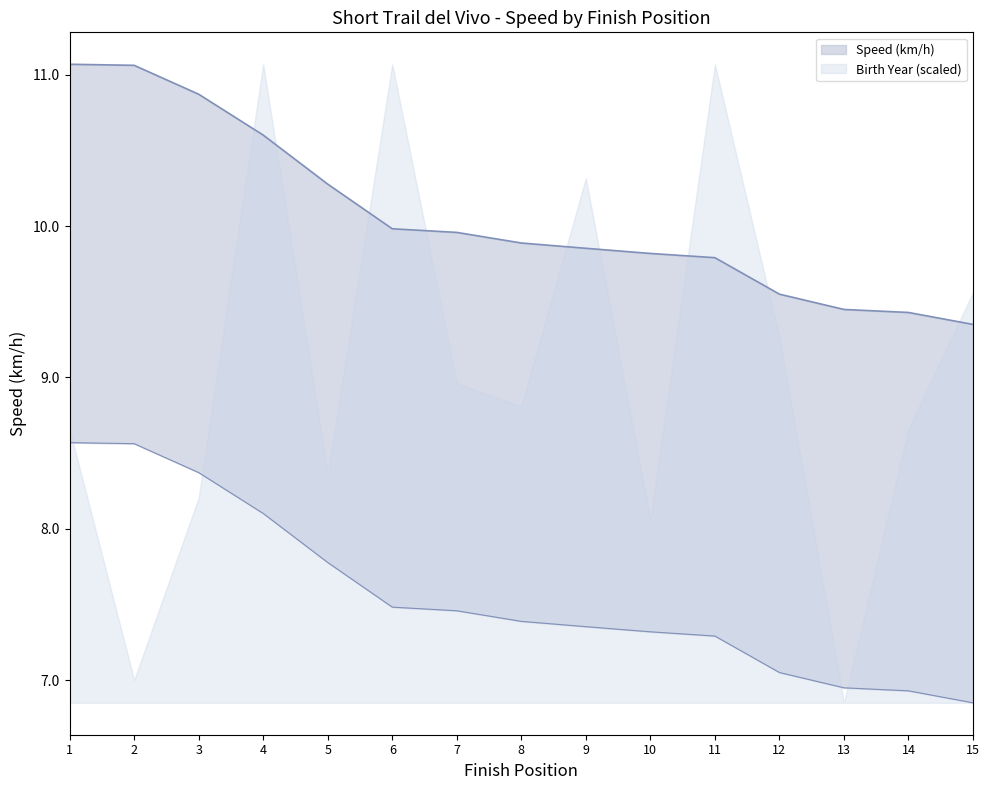

How many lines are shown in the chart?

1